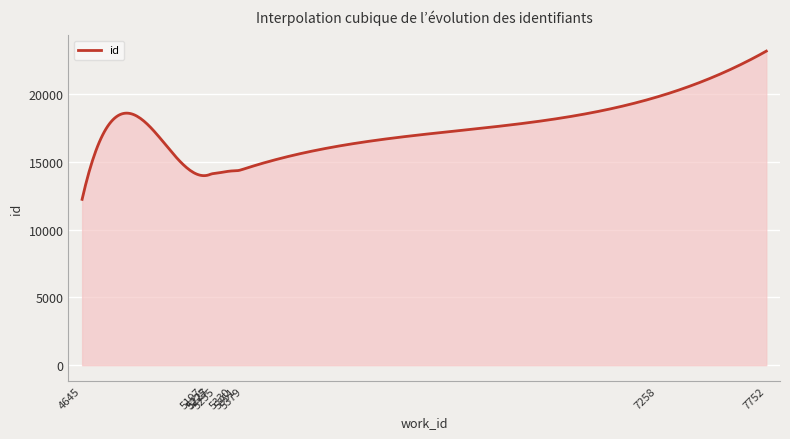

What is the maximum value shown in the chart?

23150.0